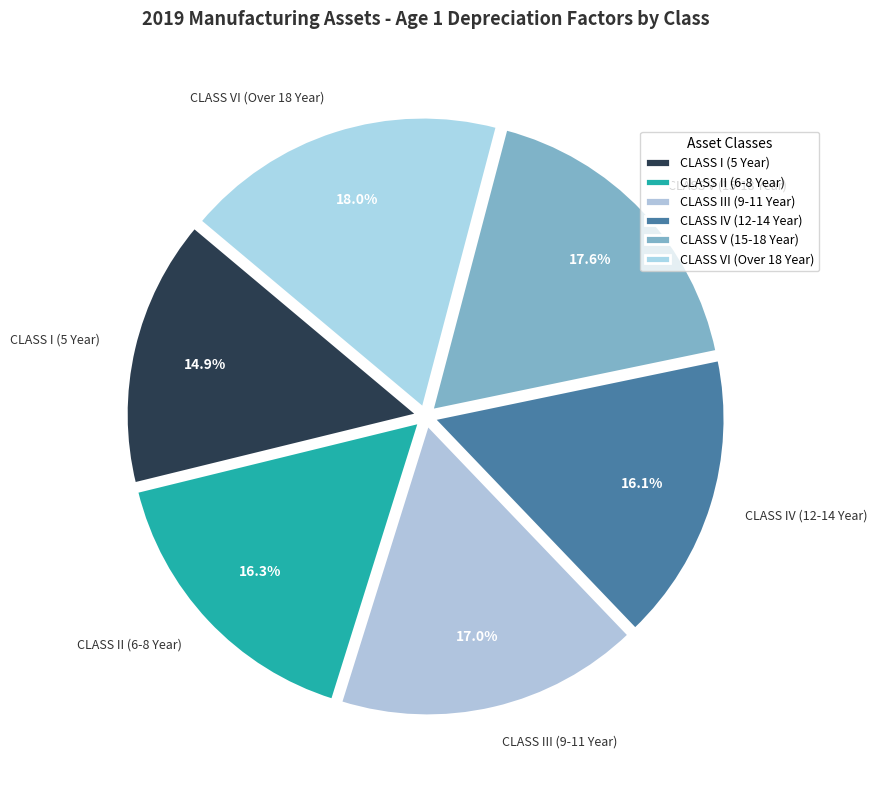

How many segments does this pie chart have?

6